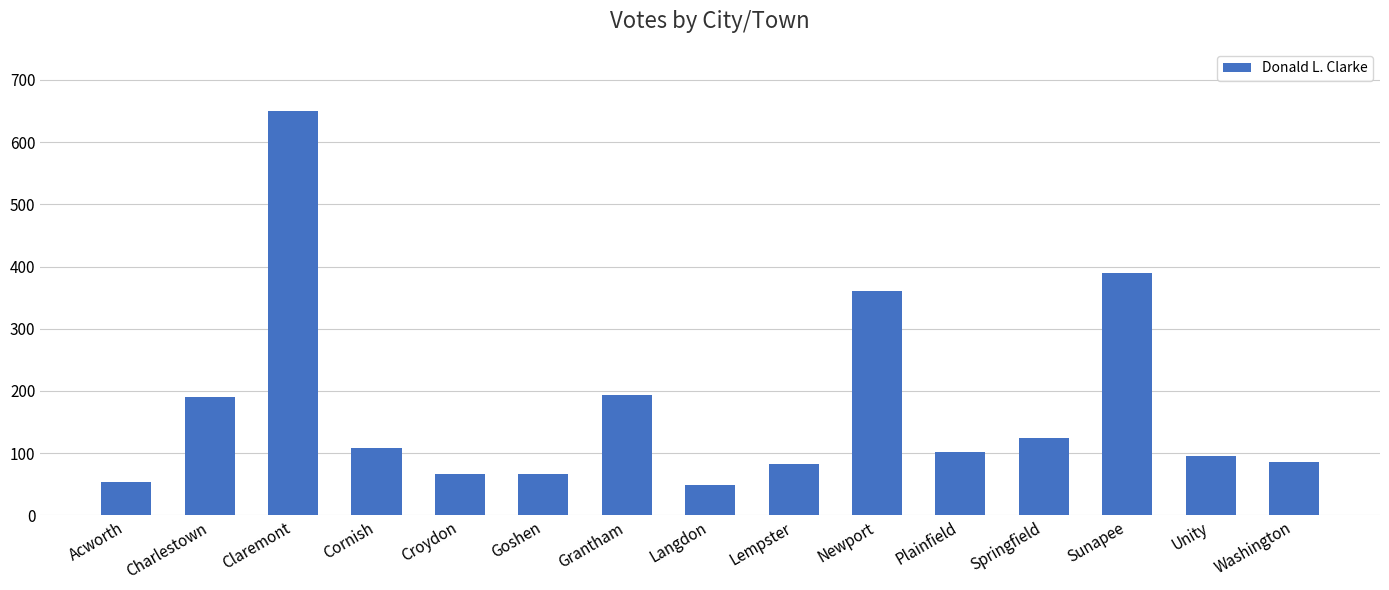

Does the chart contain stacked bars?

No